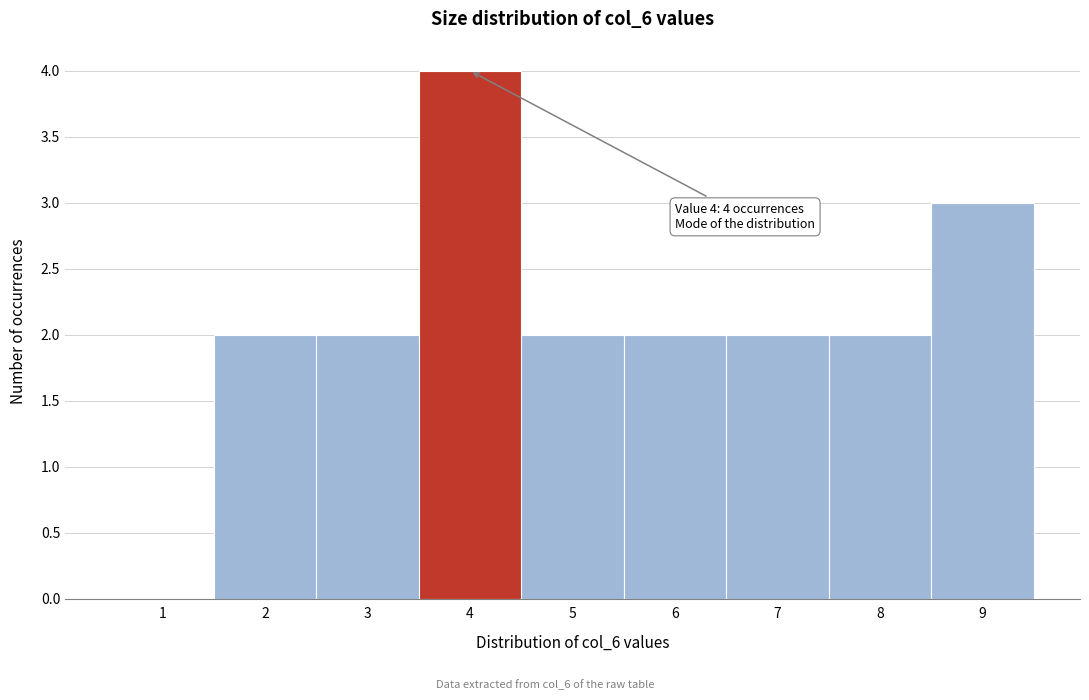

Reading right to left, transcribe all the data shown in this chart.

9=3	8=2	7=2	6=2	5=2	4=4	3=2	2=2	1=0